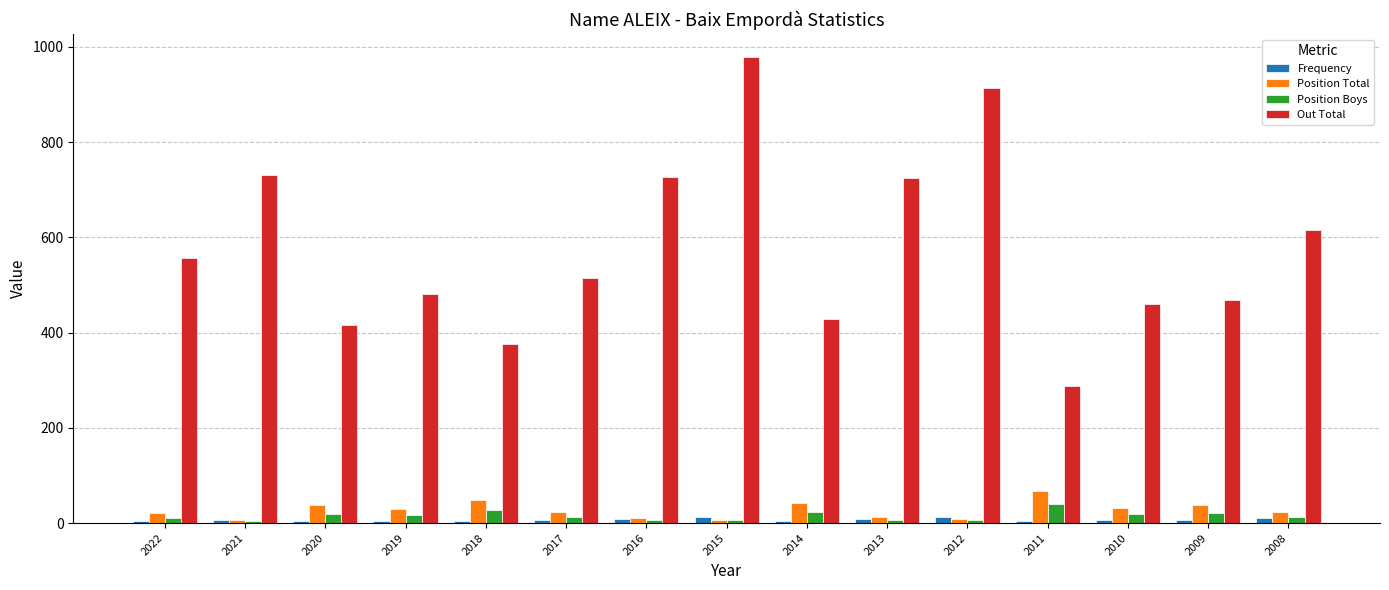

Is the value of Out Total at 2022 greater than the value of Frequency at 2021?

Yes